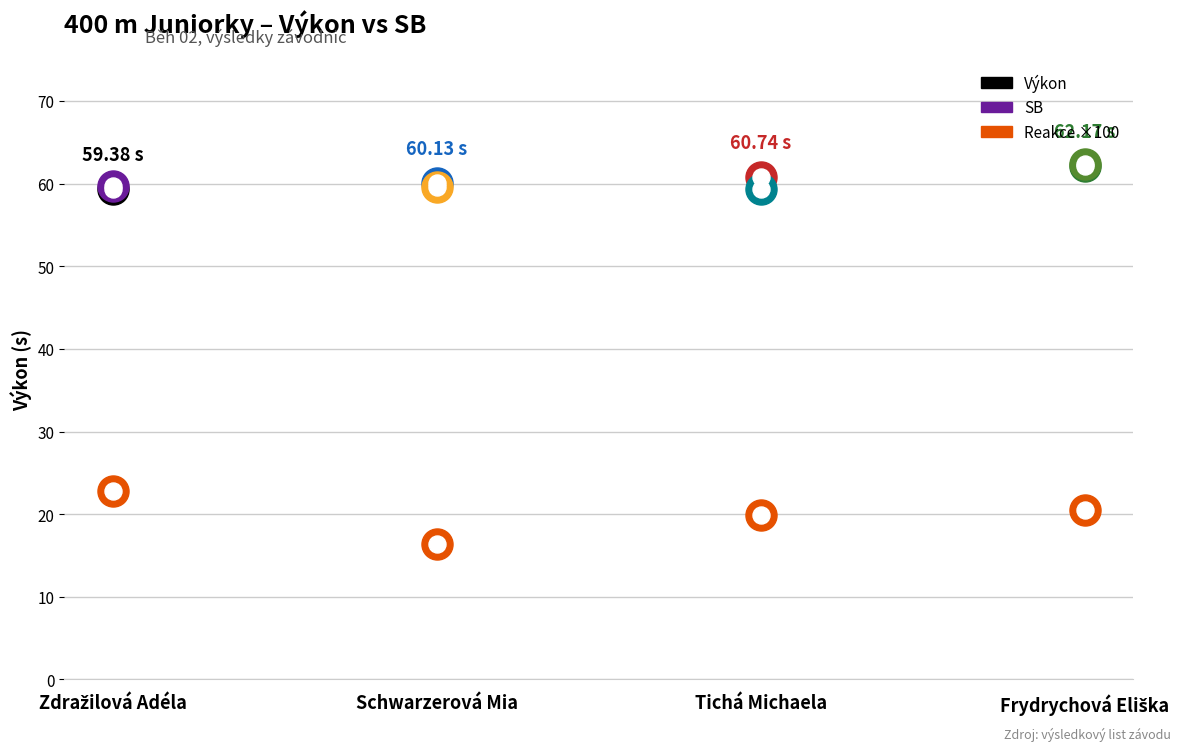

Which series contains the highest Y value?

SB